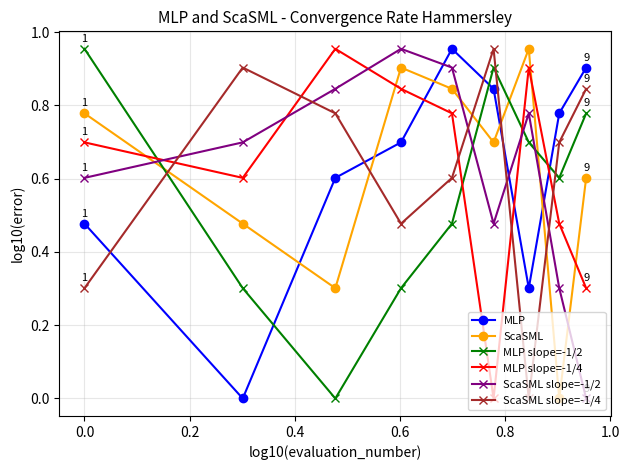

Does the chart display data point markers on the line(s)?

Yes